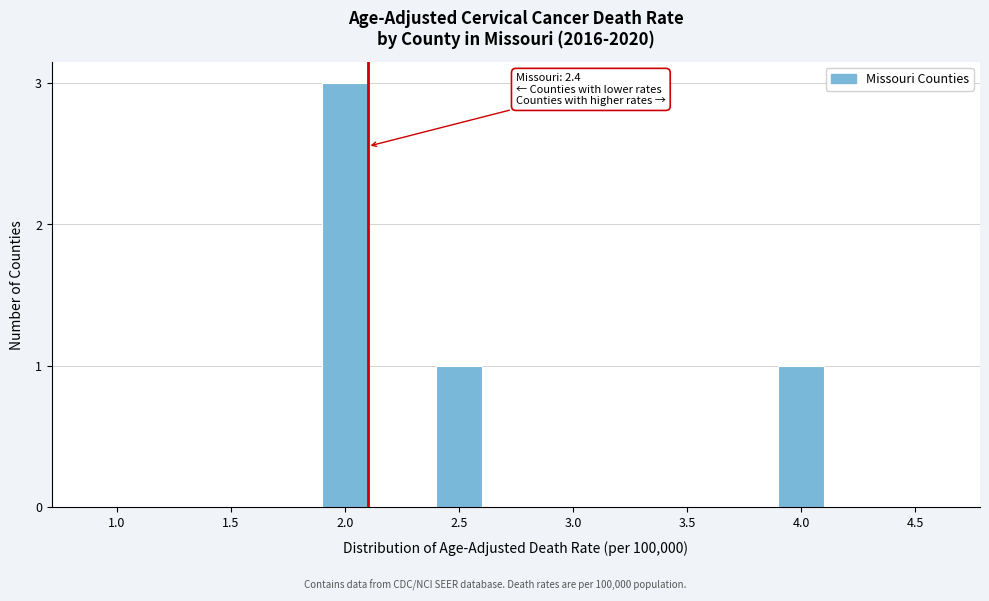

Reading left to right, what are all the values shown in this chart?

1.0=0	1.5=0	2.0=3	2.5=1	3.0=0	3.5=0	4.0=1	4.5=0